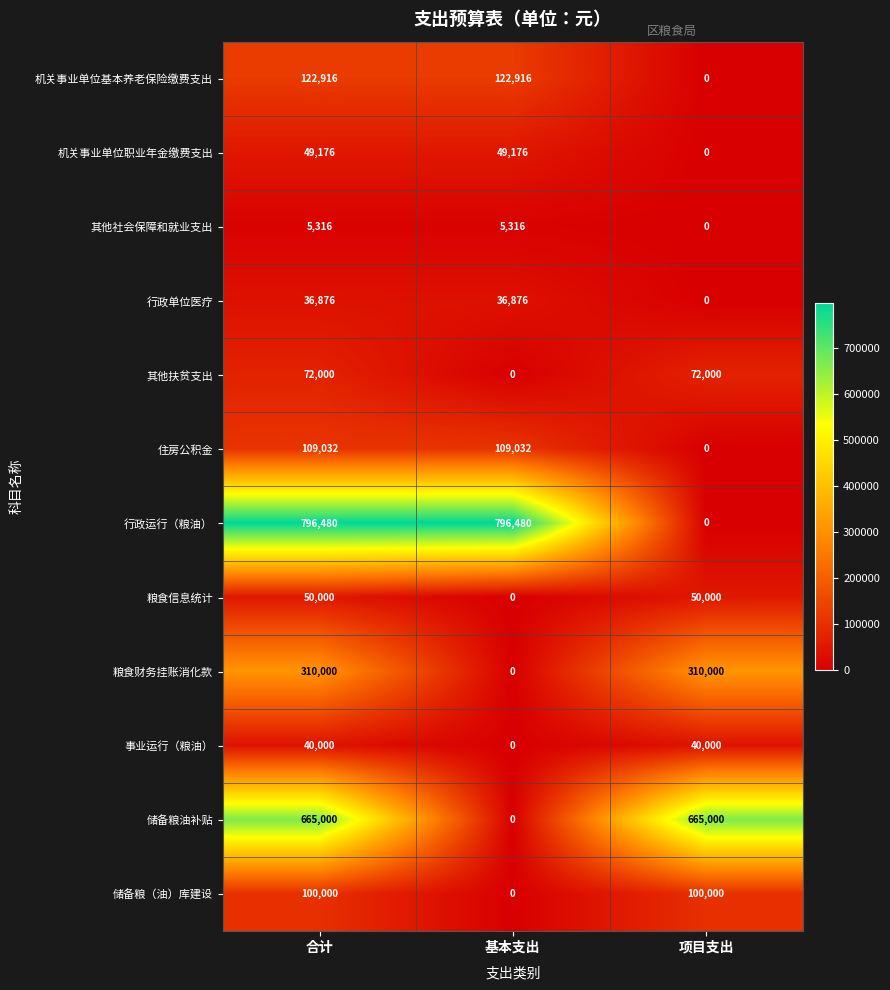

Which series changed the most between 合计 and 项目支出?

行政运行（粮油）